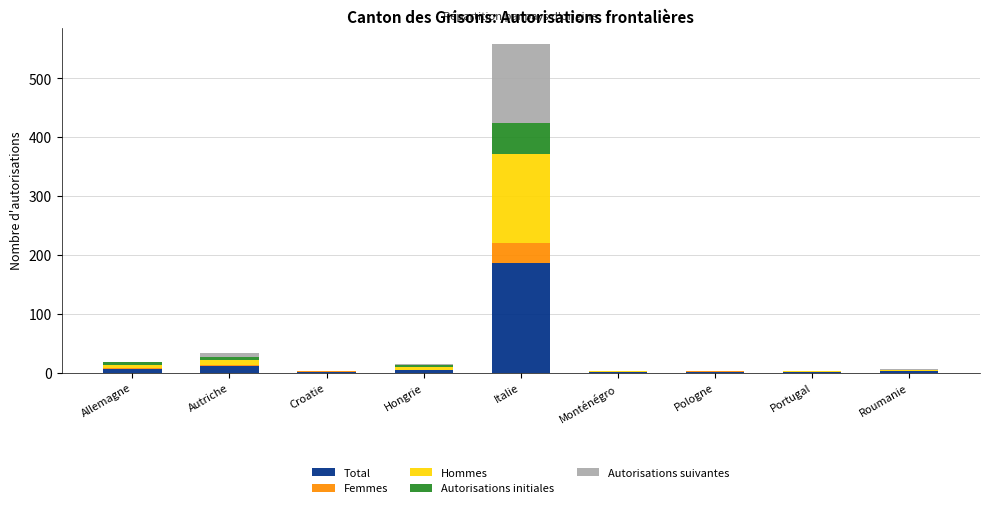

What is the total value across all series at Italie?

558